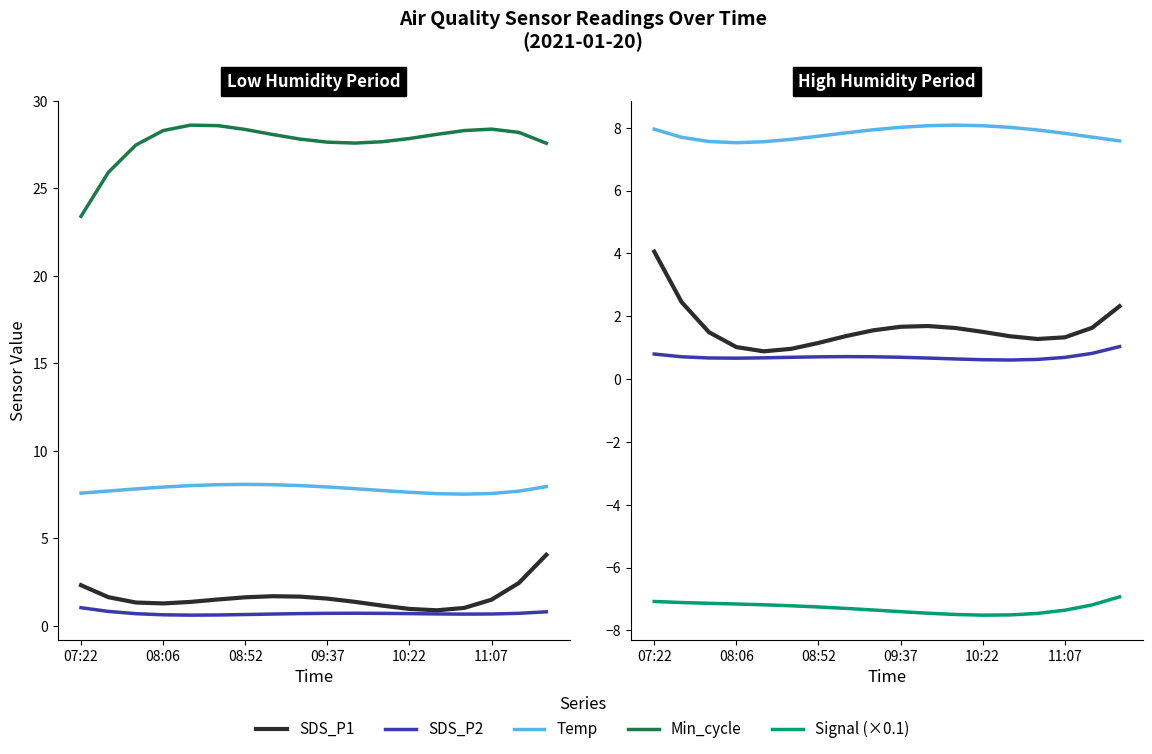

The value of SDS_P1 at 08:06 is 4.1. True or false?

False